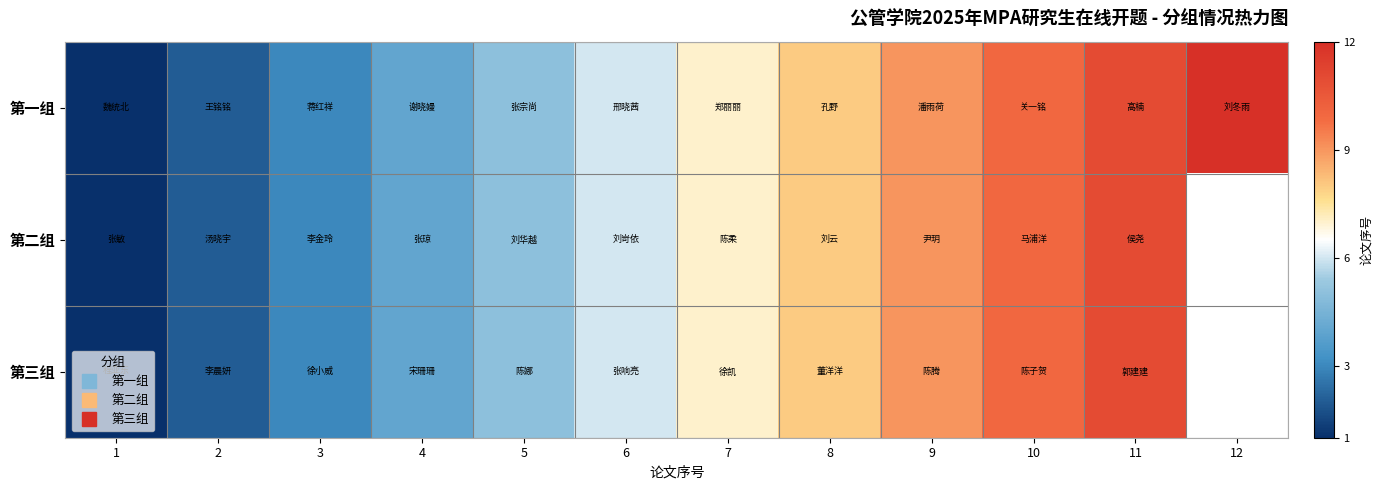

Which series has the largest range (max minus min)?

第一组